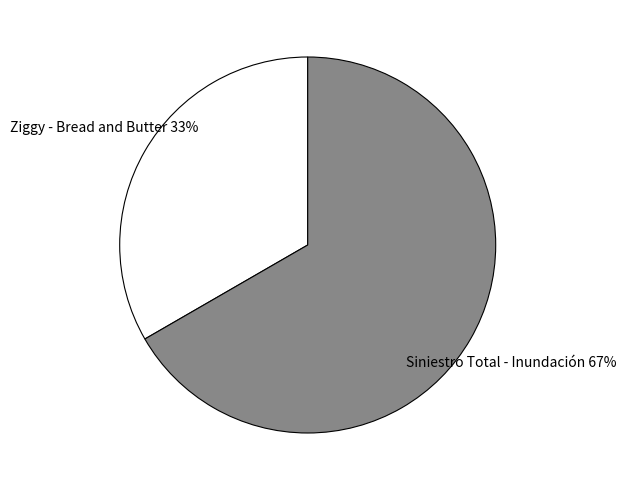

To the nearest percent, what is the average slice percentage?

50%